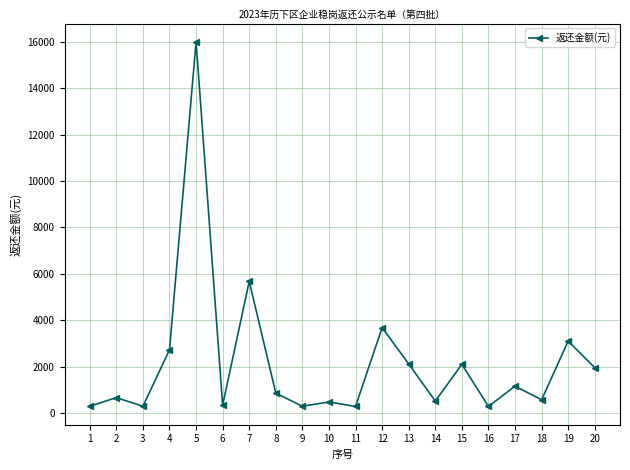

Which label corresponds to the largest value in the chart?

5